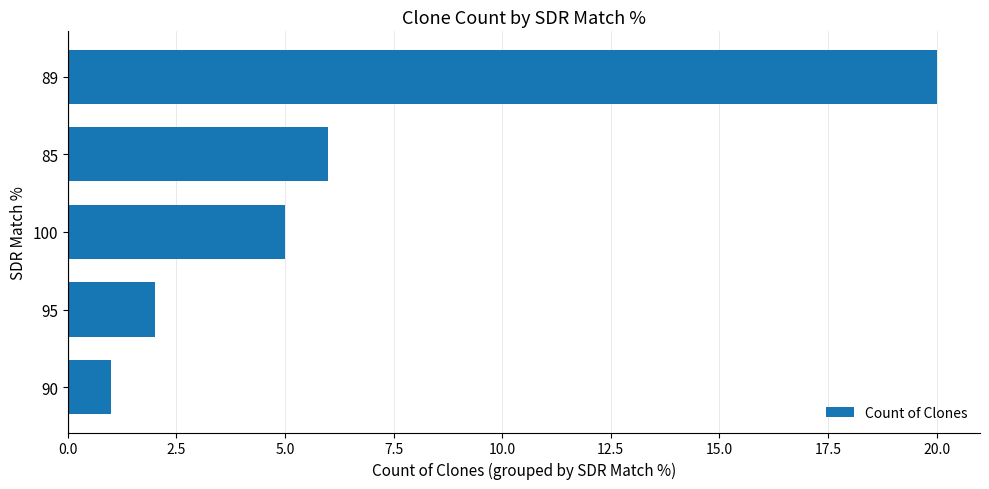

List the labels in order of value, smallest first.

90, 95, 100, 85, 89